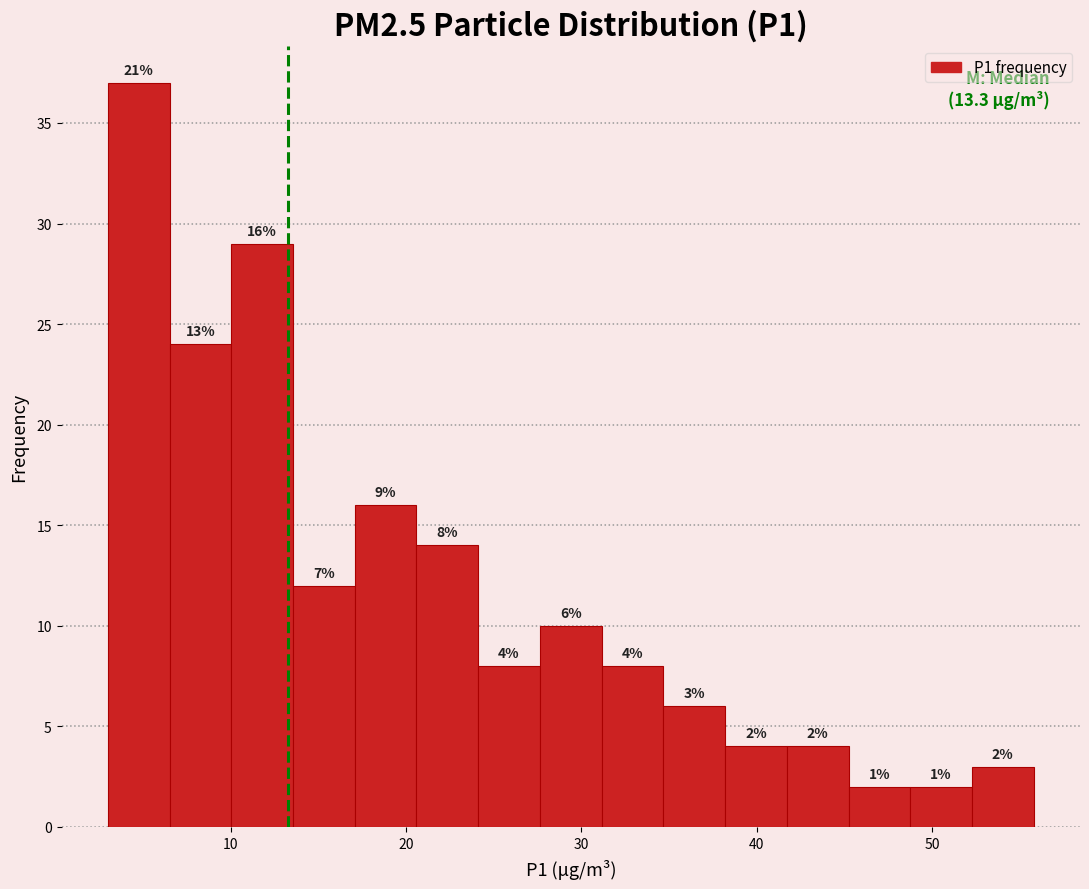

Read against the x-axis, roughly where is the centre of the tallest bar?

5